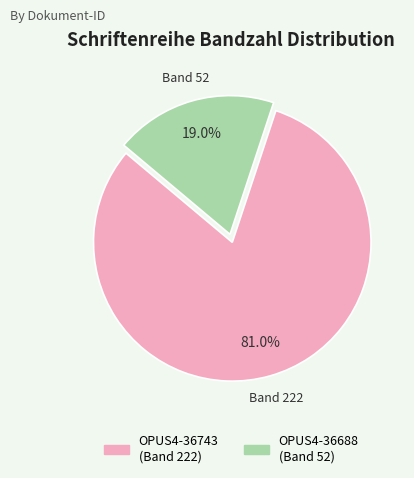

What portion of the pie excludes OPUS4-36743?

19.0%